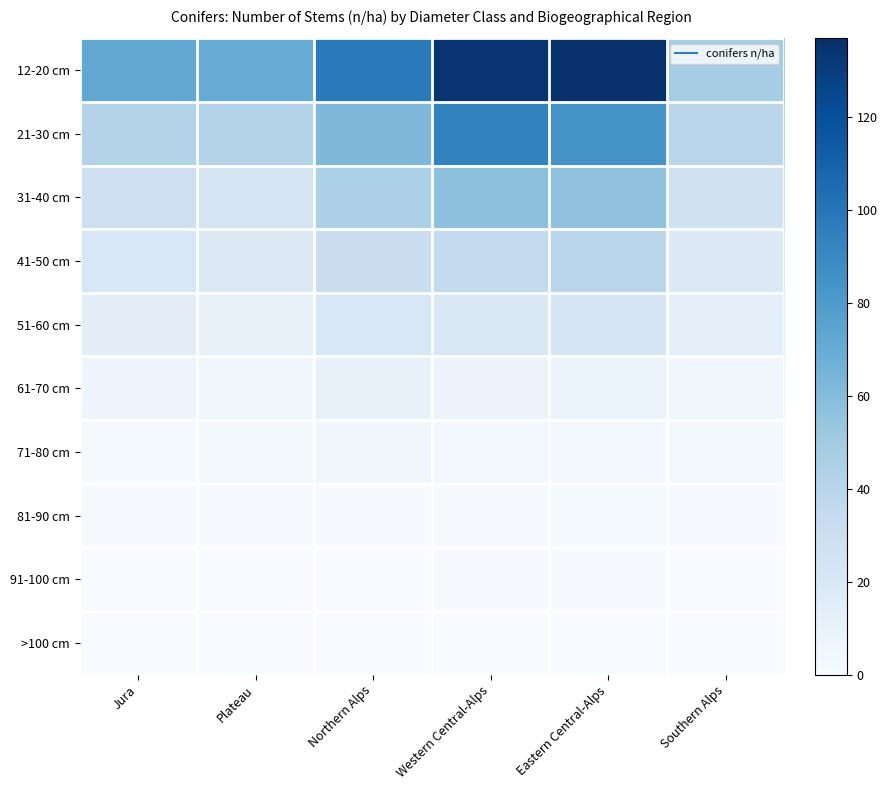

At how many categories does at least one series exceed 9?

6